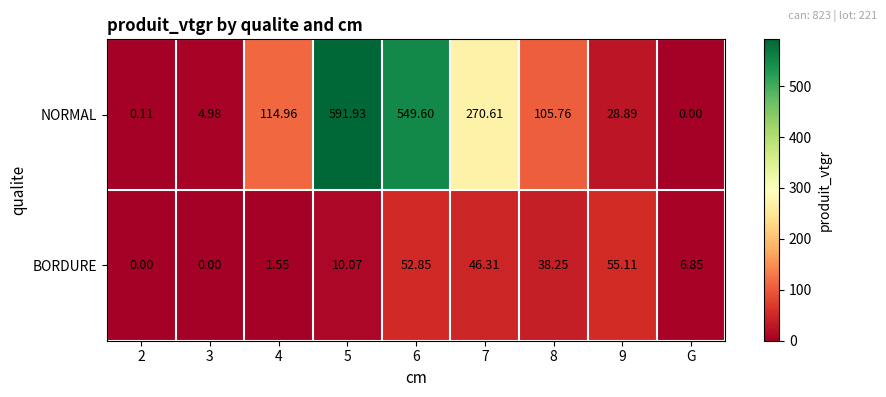

List the series in order of their peak value, highest first.

NORMAL, BORDURE